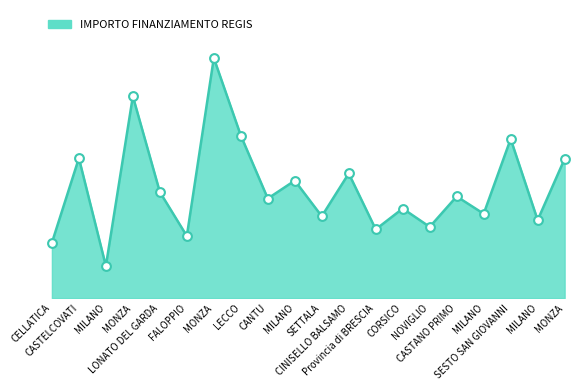

What is the ratio of the value at MILANO to the value at MONZA?

0.5